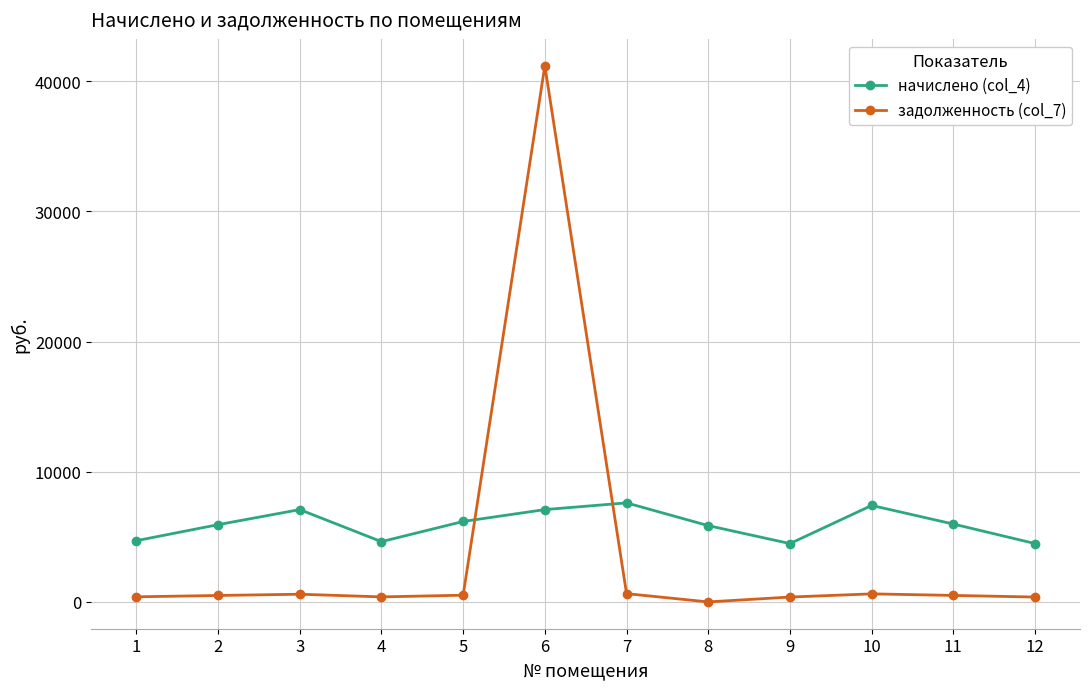

Is the value of задолженность (col_7) at 2 greater than the value of начислено (col_4) at 12?

No